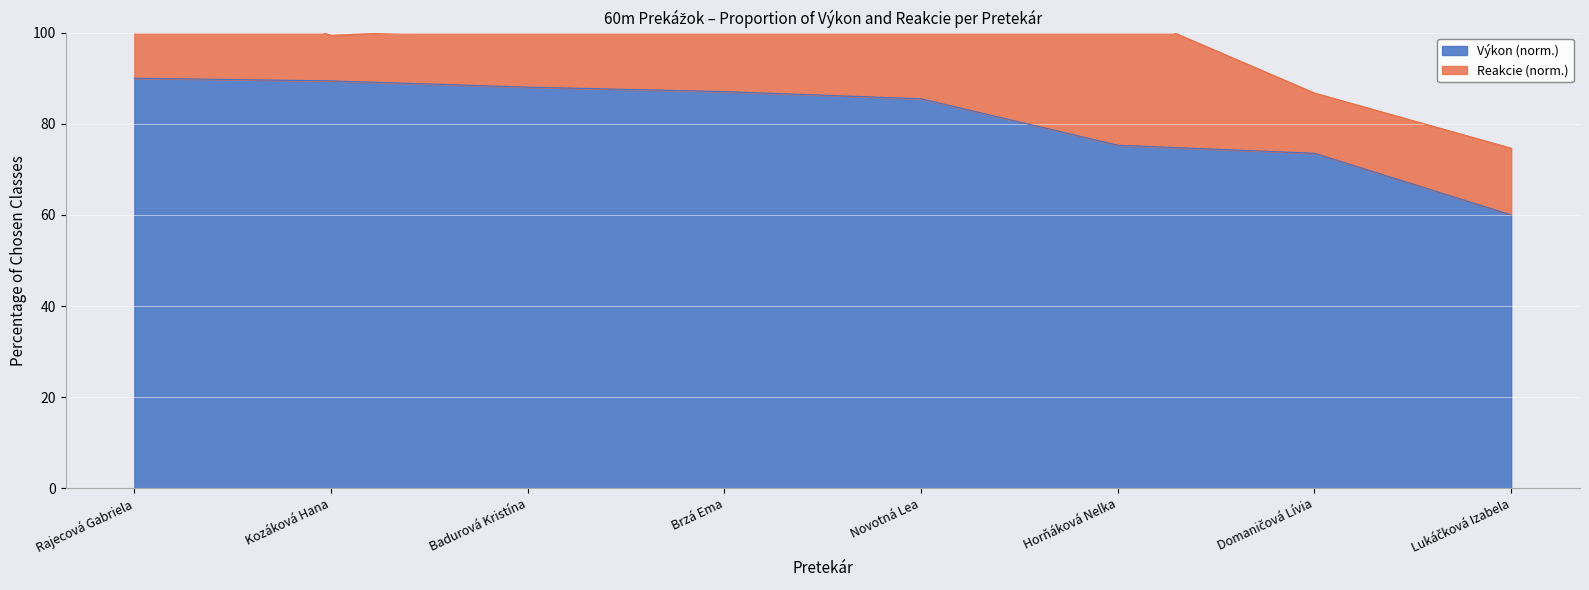

The chart shows a value of 50.8 at Domaničová Lívia. True or false?

False